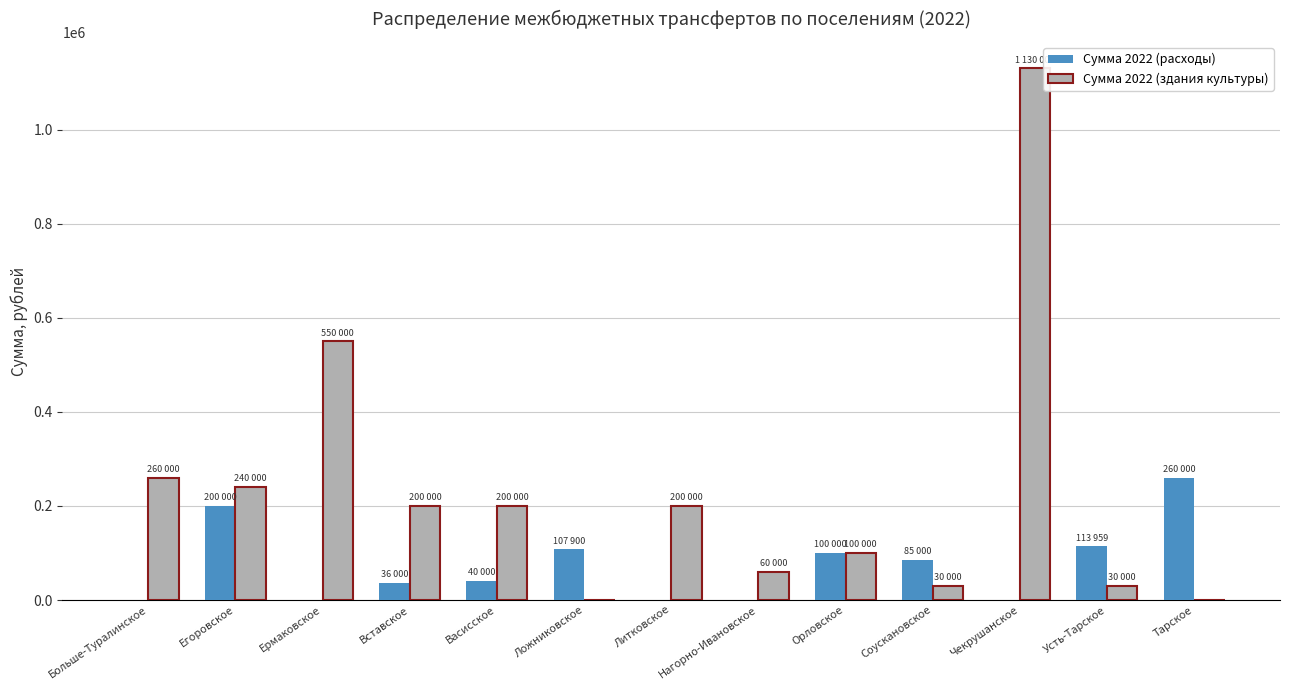

What is the sum of the Сумма 2022 (здания культуры) values at Чекрушанское and Ермаковское?

1680000.0